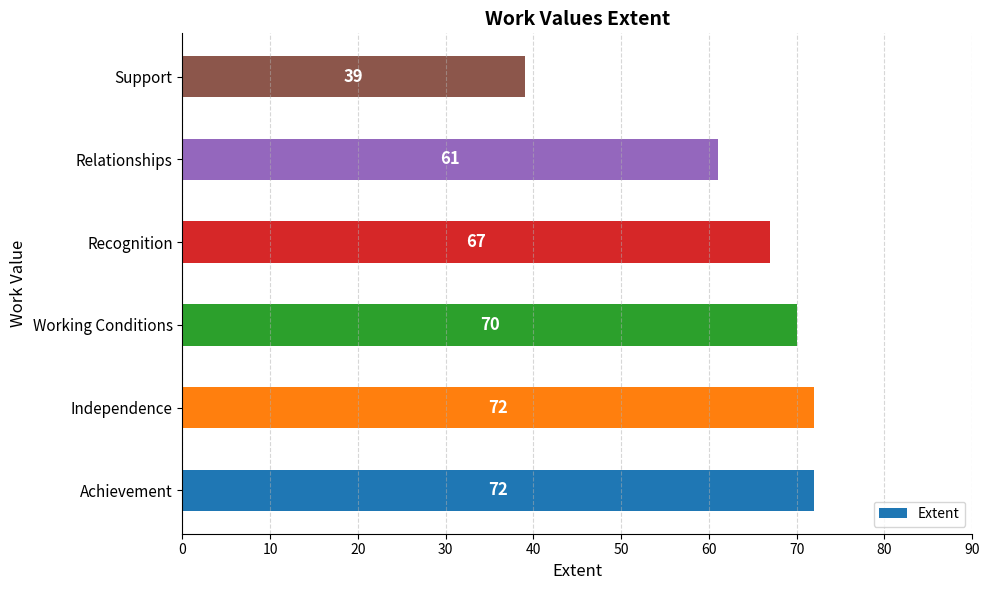

What is the sum of all values?

381